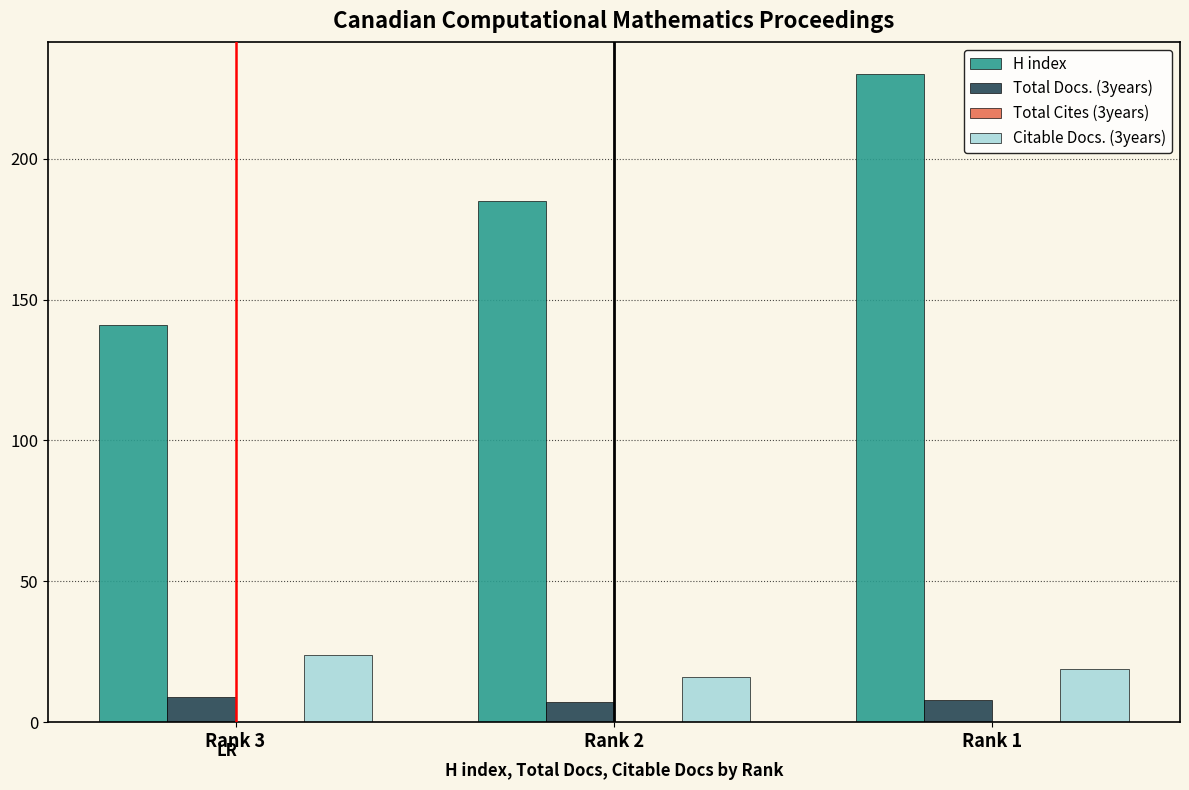

Which series changed the most between Rank 2 and Rank 1?

H index